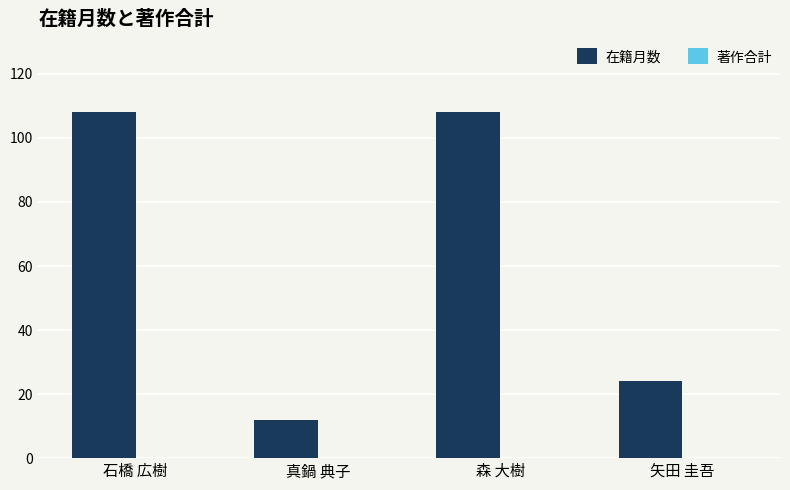

What is the value of the 3rd bar from the left?

108